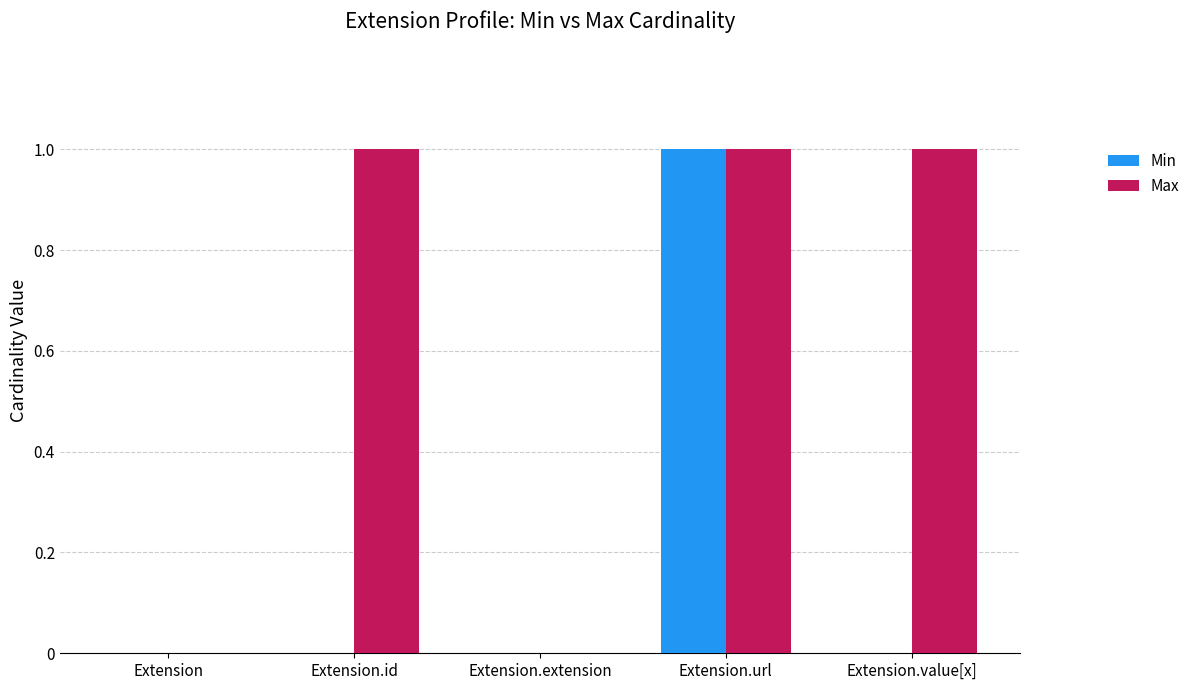

Which category has the highest value in the Min series?

Extension.url